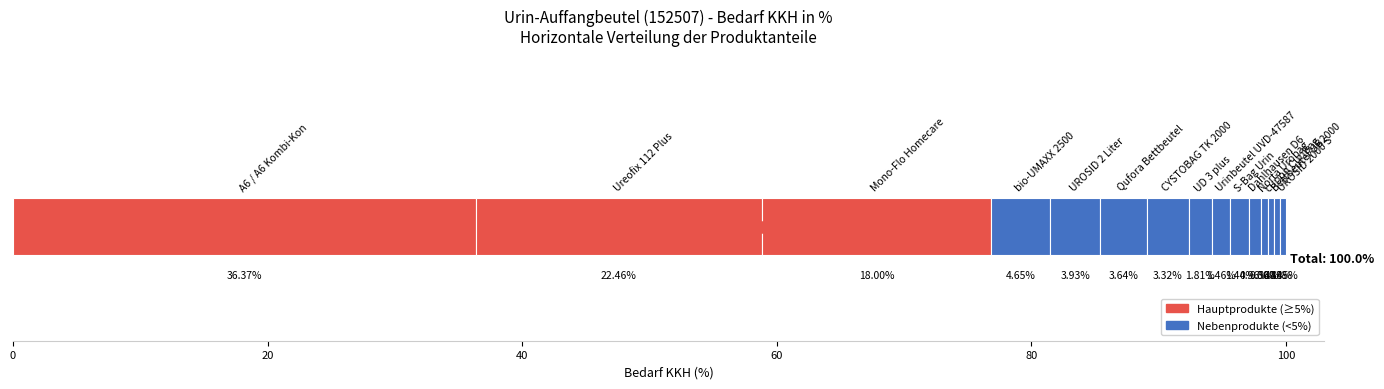

Count the number of categories in the chart.

1